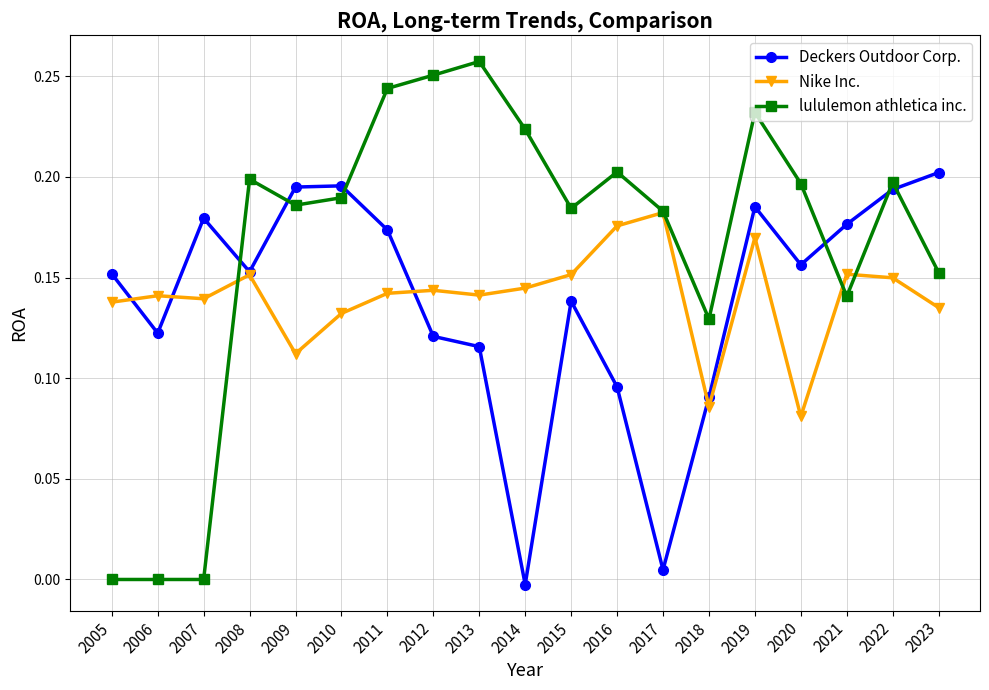

Rank the series by their maximum value, from lowest to highest.

Nike Inc., Deckers Outdoor Corp., lululemon athletica inc.